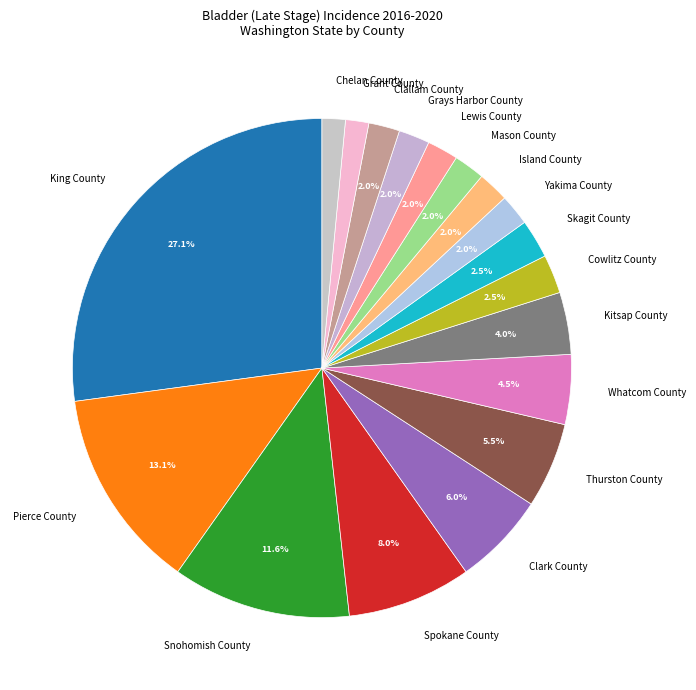

Do Spokane County and Kitsap County together represent more than half of the pie?

No